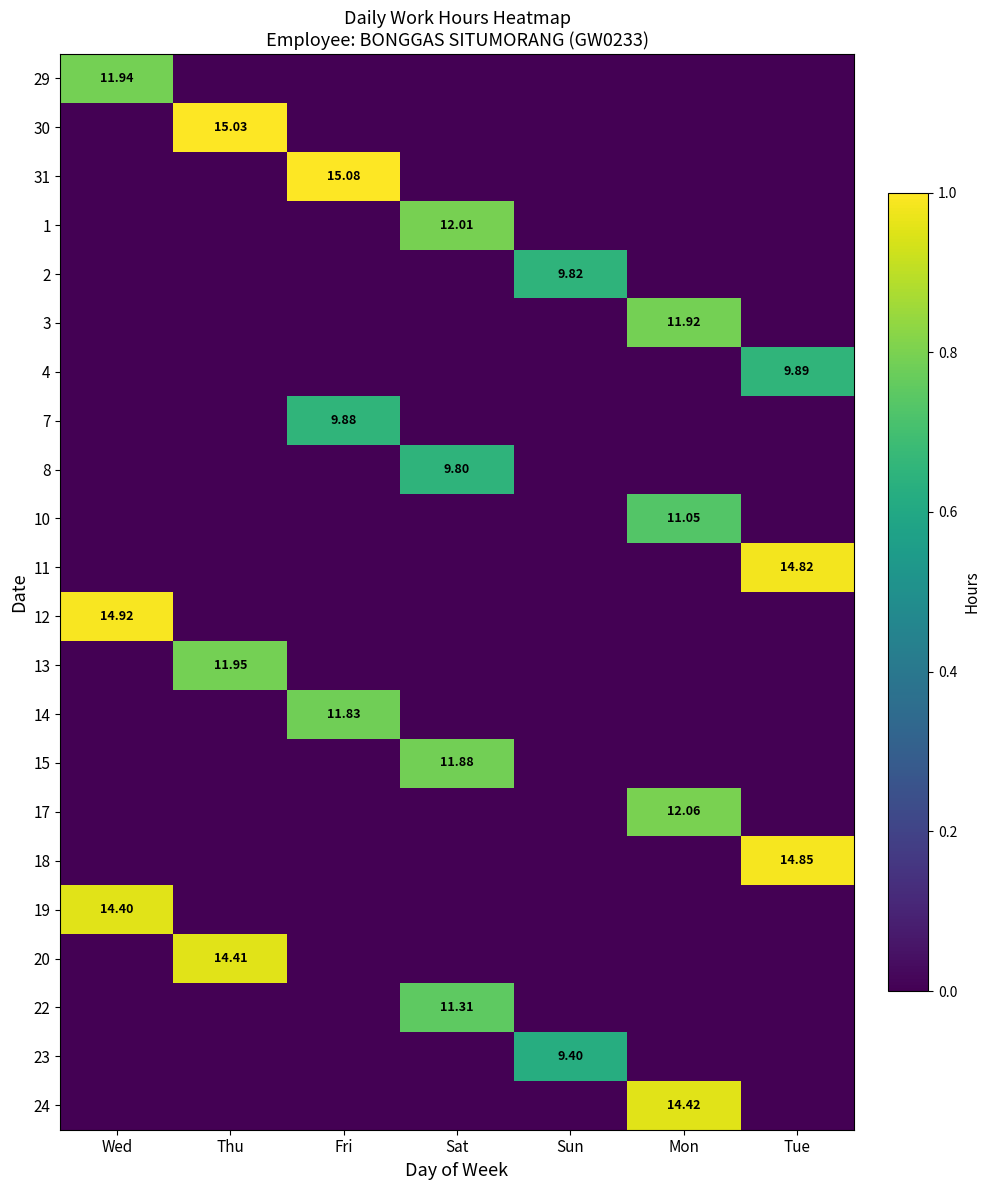

What is the sum of all 2 values?

9.8